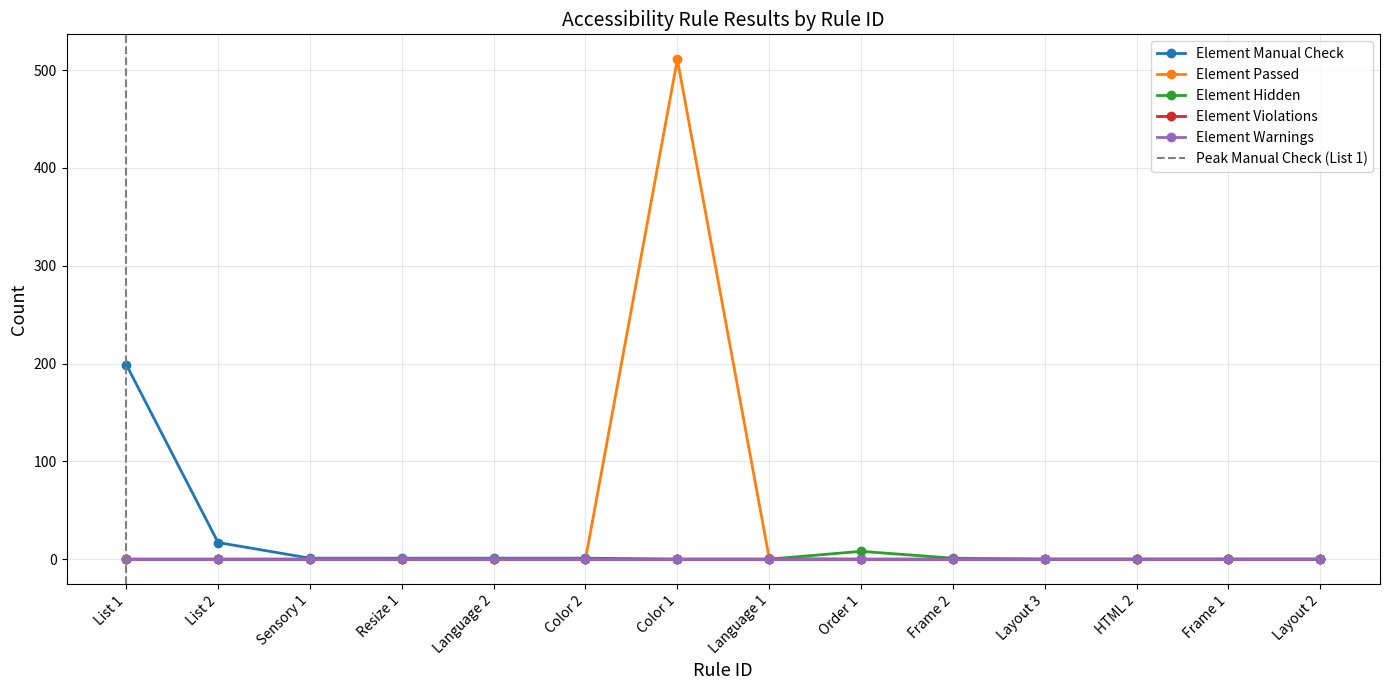

What is the difference between the highest and lowest values at Resize 1?

1